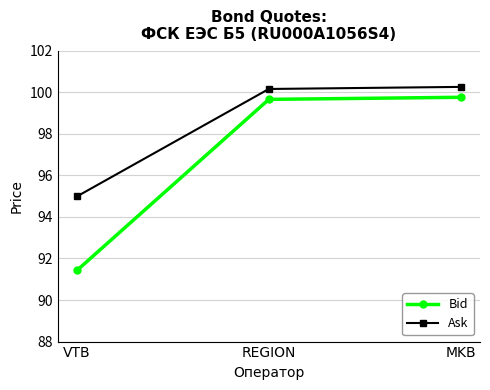

How many series are shown in this chart?

2